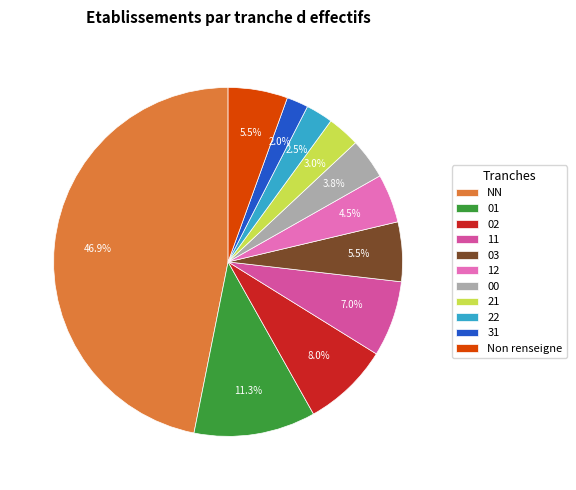

Is it true that 21 is 3% of the pie?

True